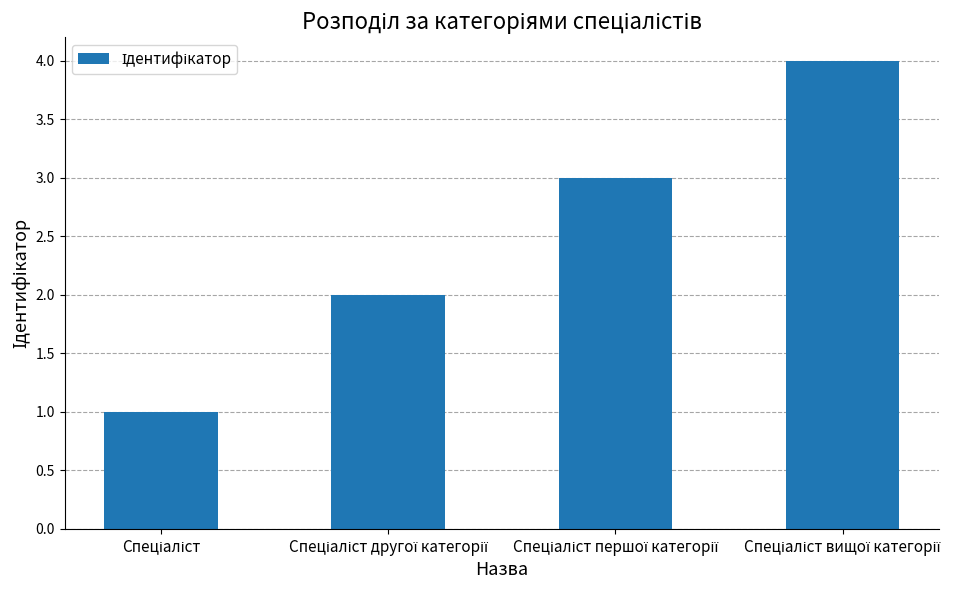

What is the difference between the maximum and minimum values?

3